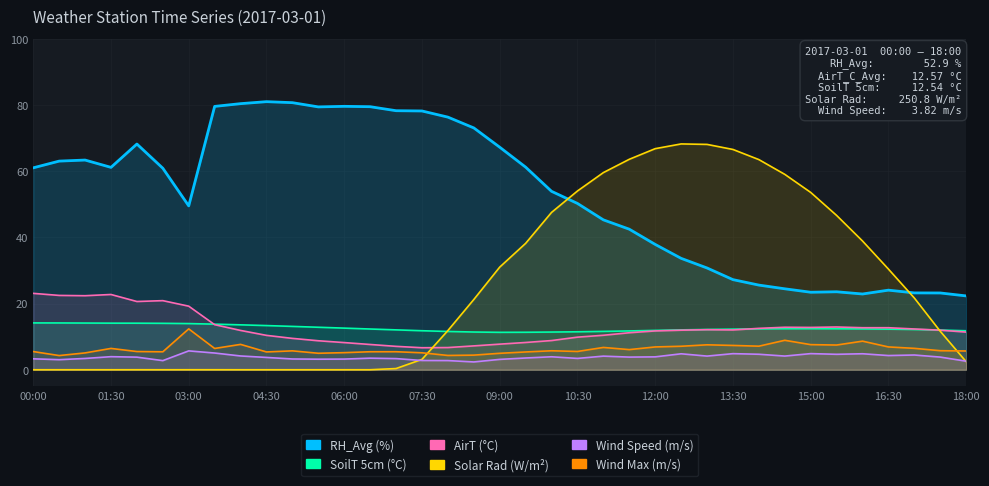

True or false: SoilT_5cm_C_Avg and AirT_C_Avg intersect in this chart.

True